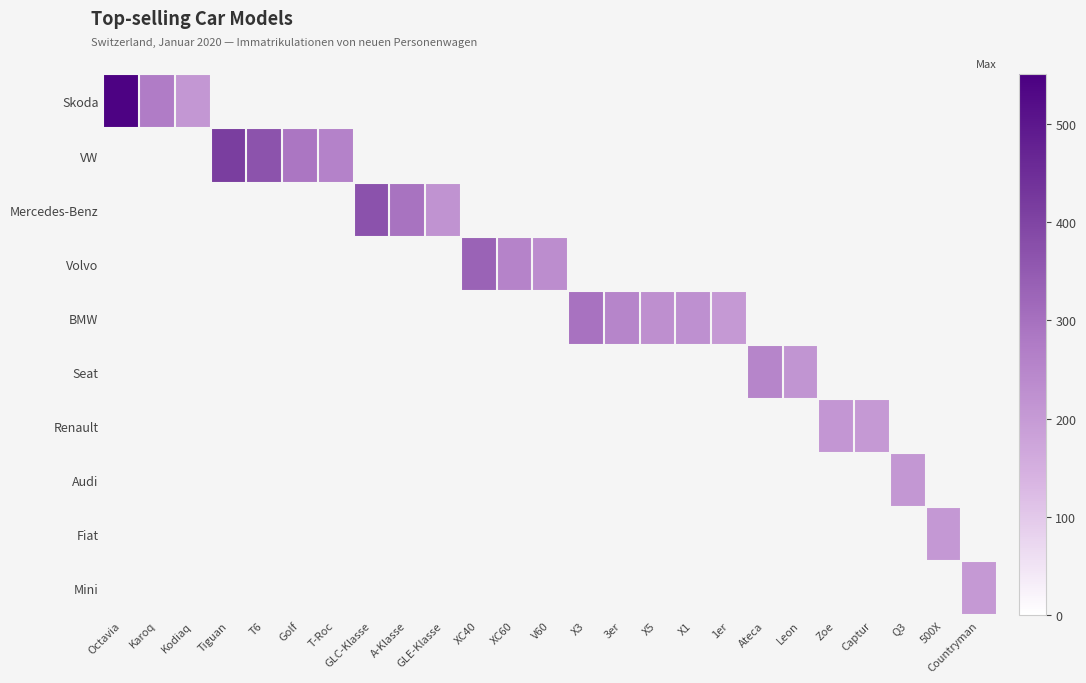

At how many categories does at least one series exceed 381?

2